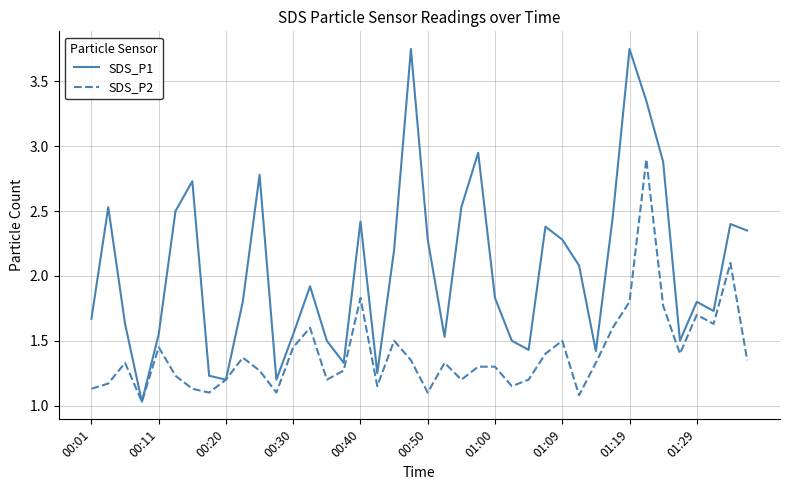

Rank the series by their average value, from highest to lowest.

SDS_P1, SDS_P2